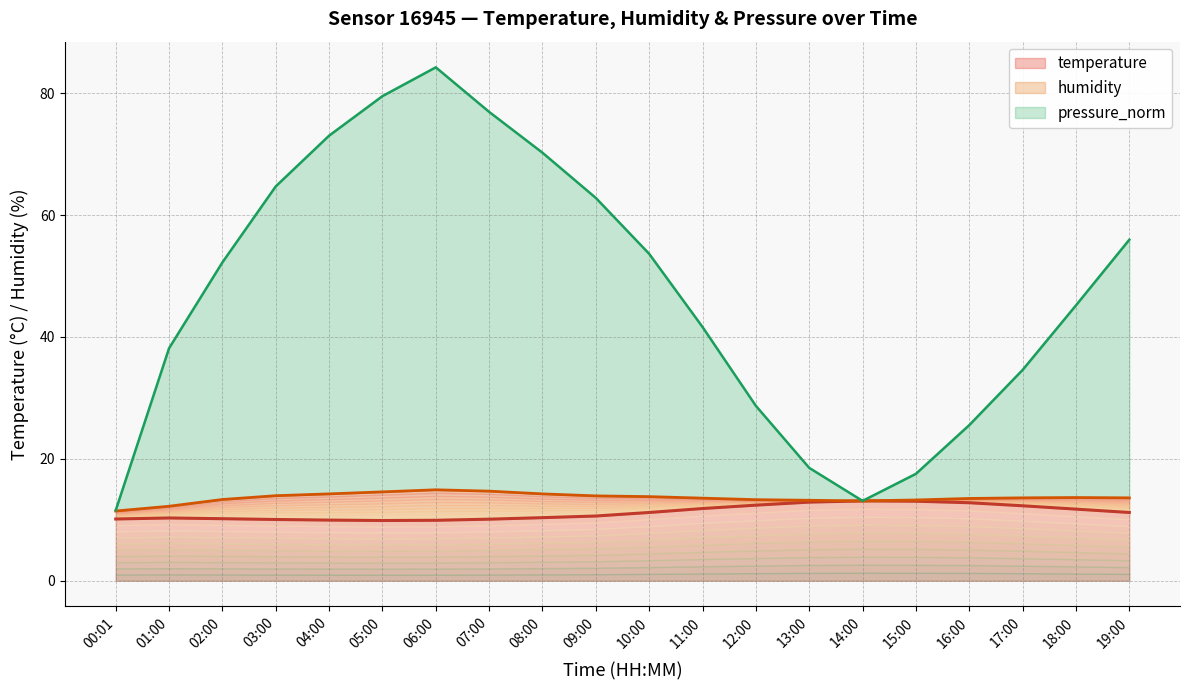

True or false: pressure_norm has a value of 84.2 at 06:00.

True